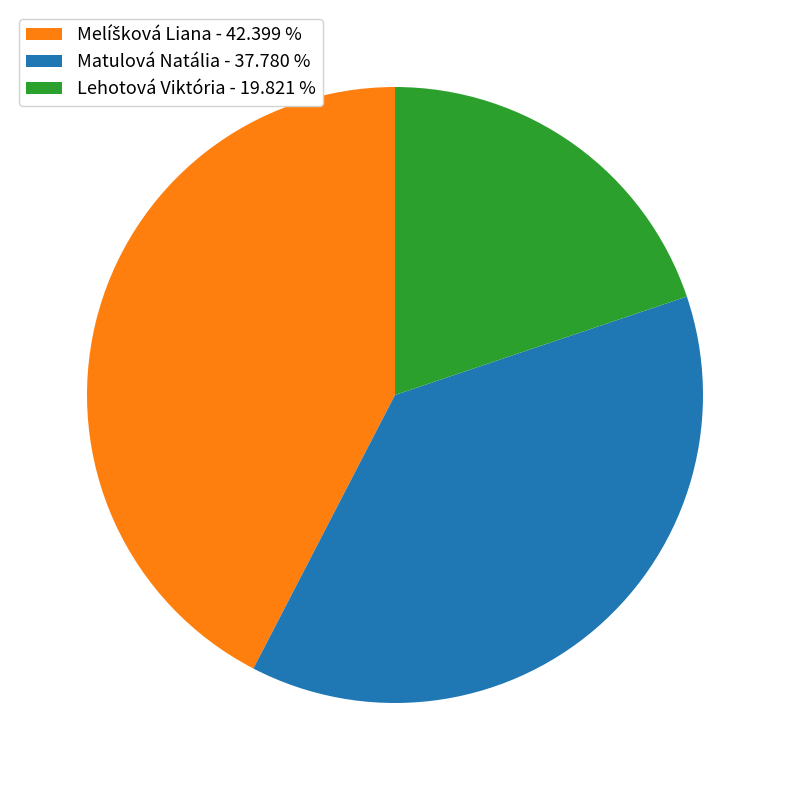

Does any single category account for the majority?

No